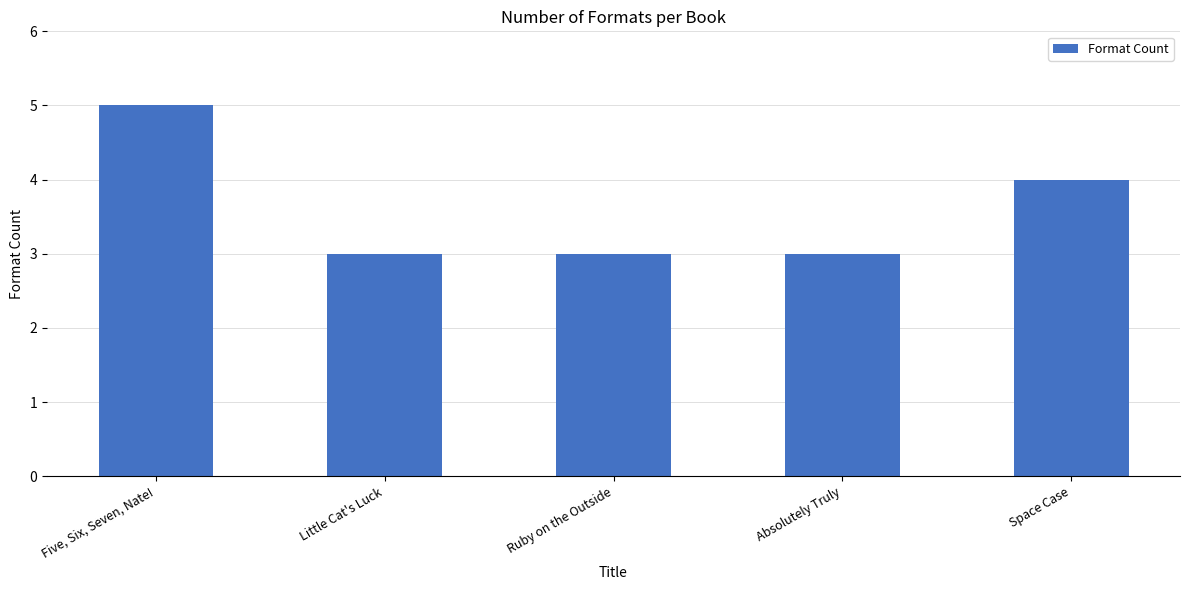

What is the sum of the values at Five, Six, Seven, Nate! and Ruby on the Outside?

8